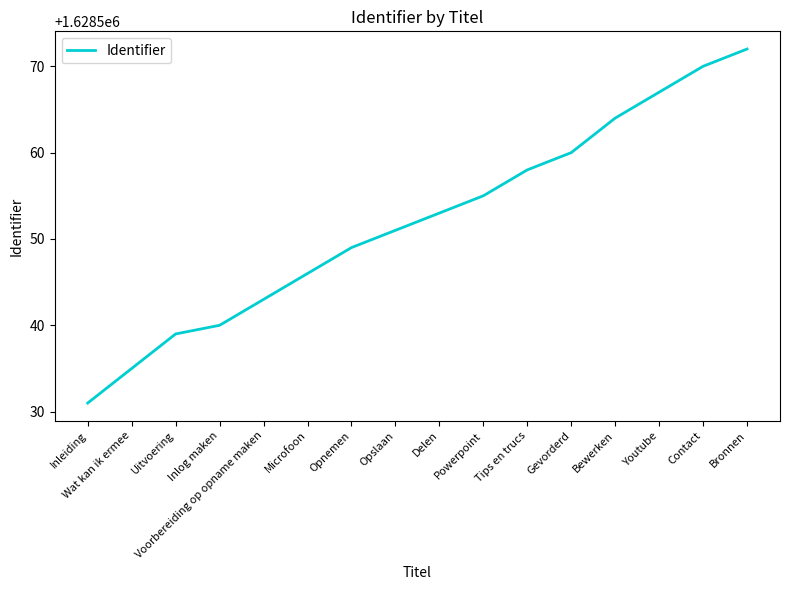

What is the difference between the maximum and minimum values?

41